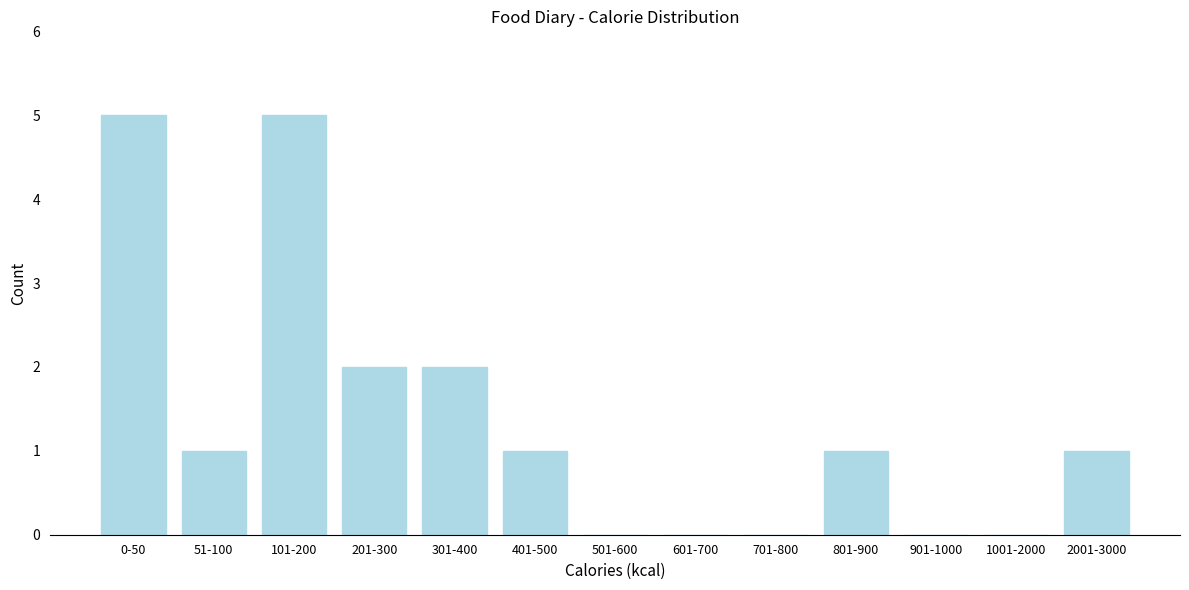

Reading left to right, what are all the values shown in this chart?

0-50=5	51-100=1	101-200=5	201-300=2	301-400=2	401-500=1	501-600=0	601-700=0	701-800=0	801-900=1	901-1000=0	1001-2000=0	2001-3000=1